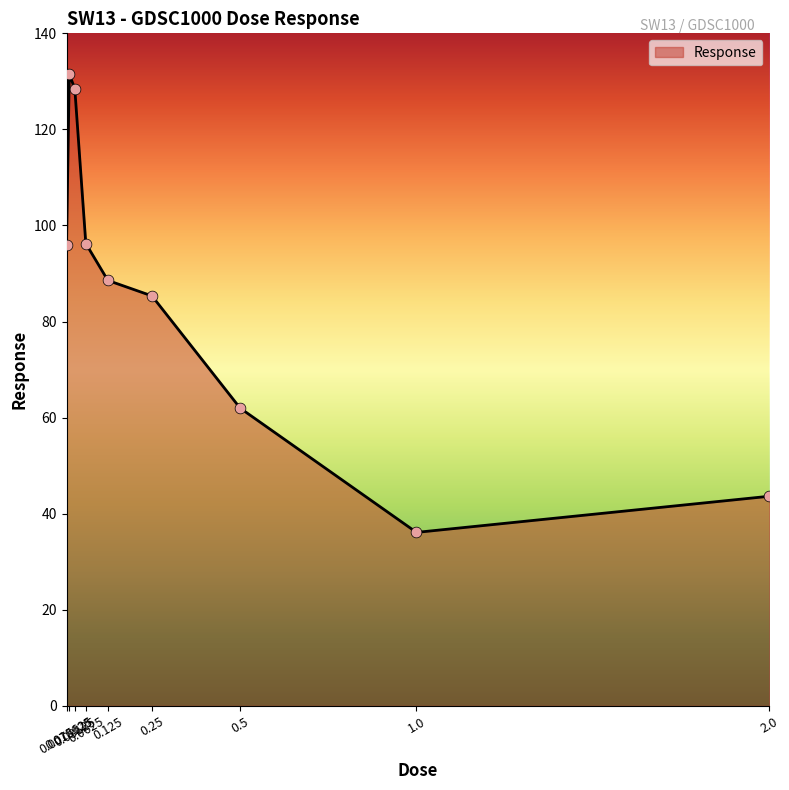

What is the change in value from 0.125 to 0.25?

-3.2